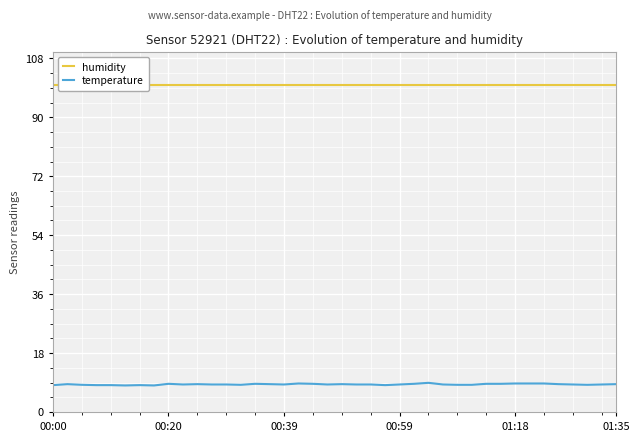

The temperature series shows 2.6 at 00:20. True or false?

False